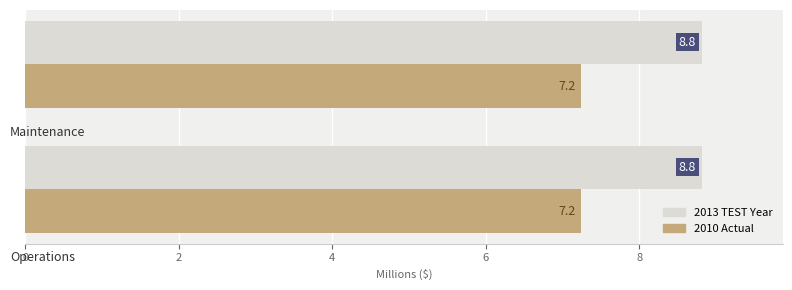

List the series in order of their overall mean, lowest first.

2010 Actual, 2013 TEST Year